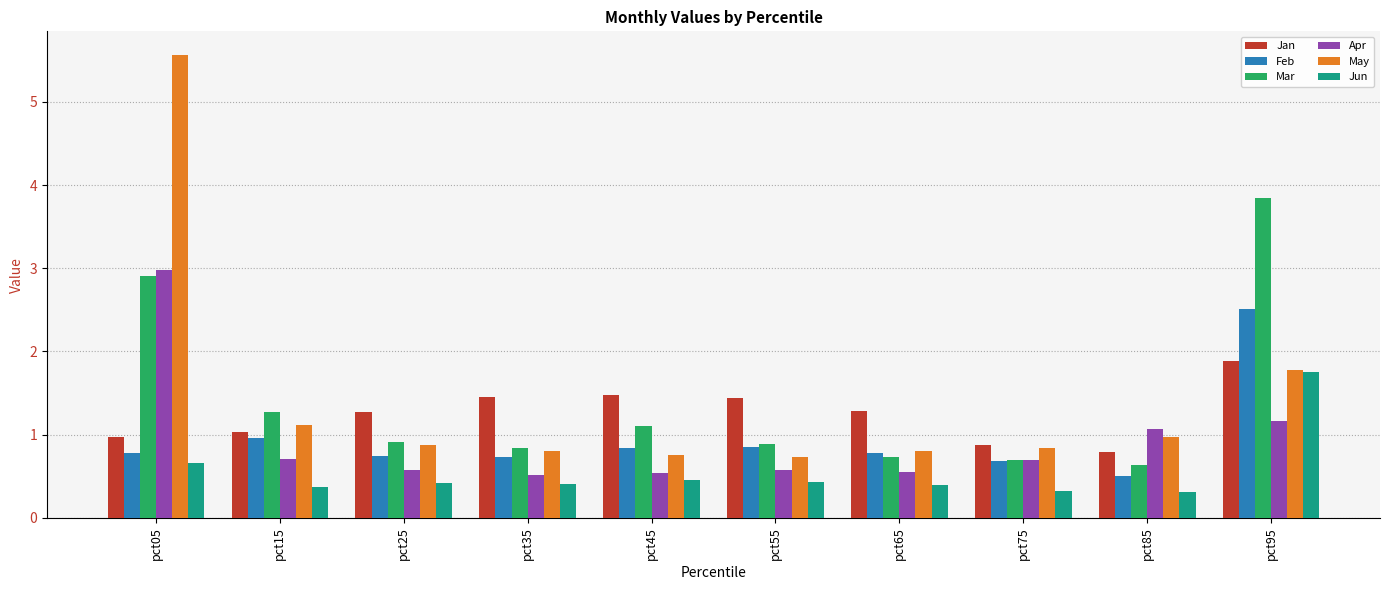

The Mar series shows 0.7 at pct65. True or false?

True